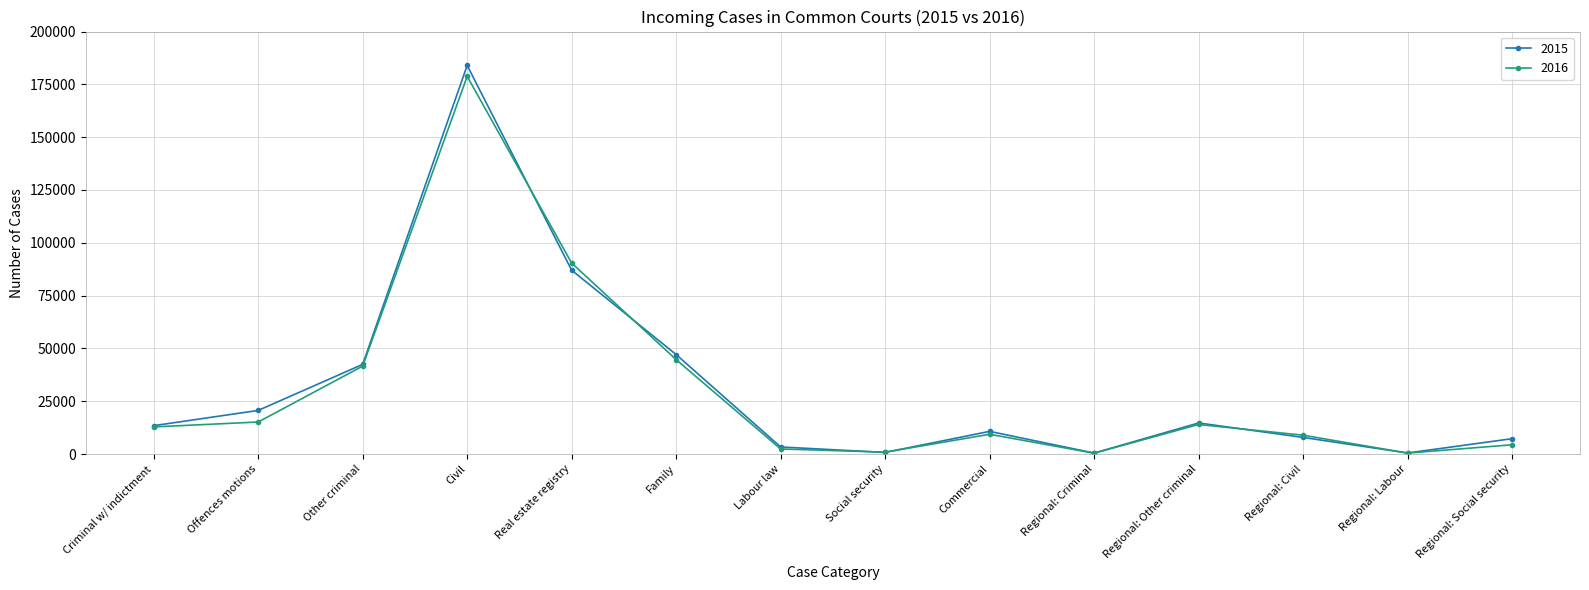

What is the maximum value for 2015?

183965